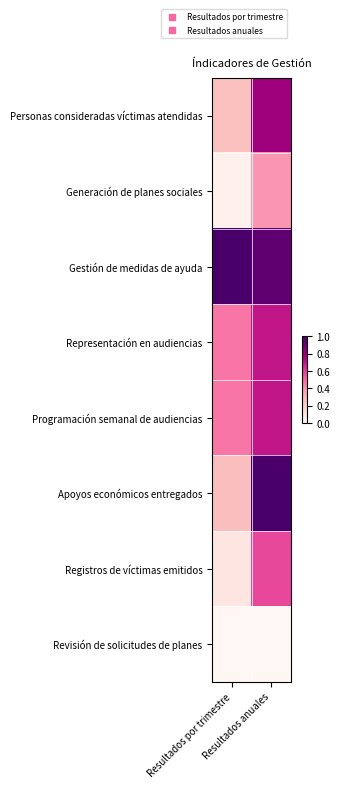

How many data points does each series have?

2